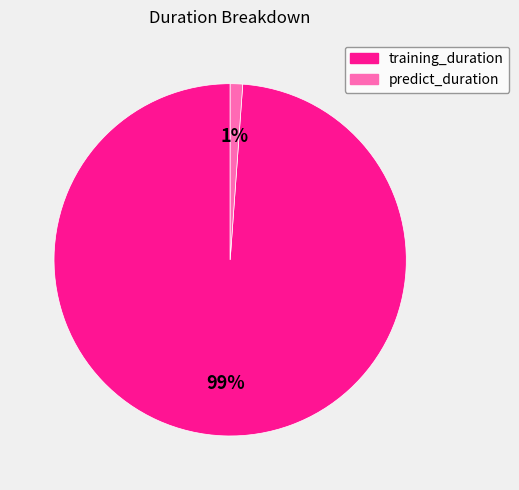

What is the smallest slice in the pie chart?

predict_duration